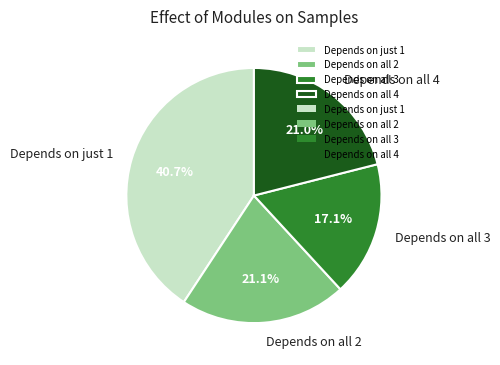

Is there a majority slice in this chart?

No